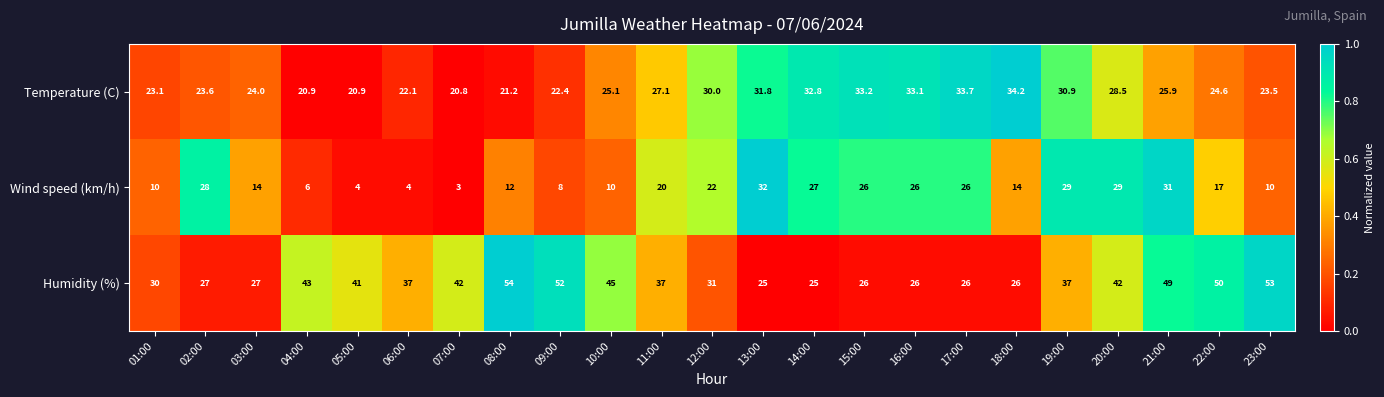

At which category does the chart reach its peak across all series?

08:00